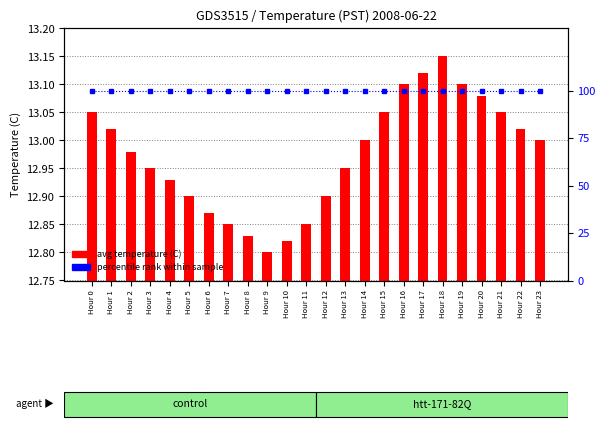

Reading left to right, what are all the values shown in this chart?

avg temperature (C): 13.1	13.0	13.0	12.9	12.9	12.9	12.9	12.8	12.8	12.8	12.8	12.8	12.9	12.9	13.0	13.1	13.1	13.1	13.2	13.1	13.1	13.1	13.0	13.0
percentile rank within sample: 100.0	100.0	100.0	100.0	100.0	100.0	100.0	100.0	100.0	100.0	100.0	100.0	100.0	100.0	100.0	100.0	100.0	100.0	100.0	100.0	100.0	100.0	100.0	100.0